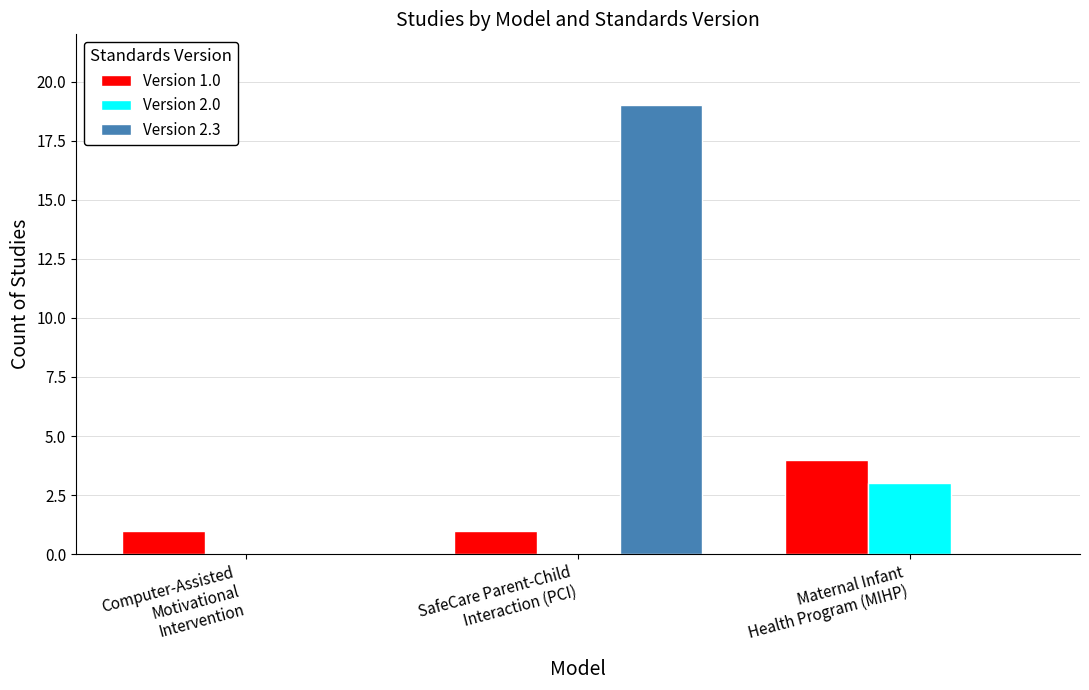

What is the highest value of the Version 2.3 series?

19